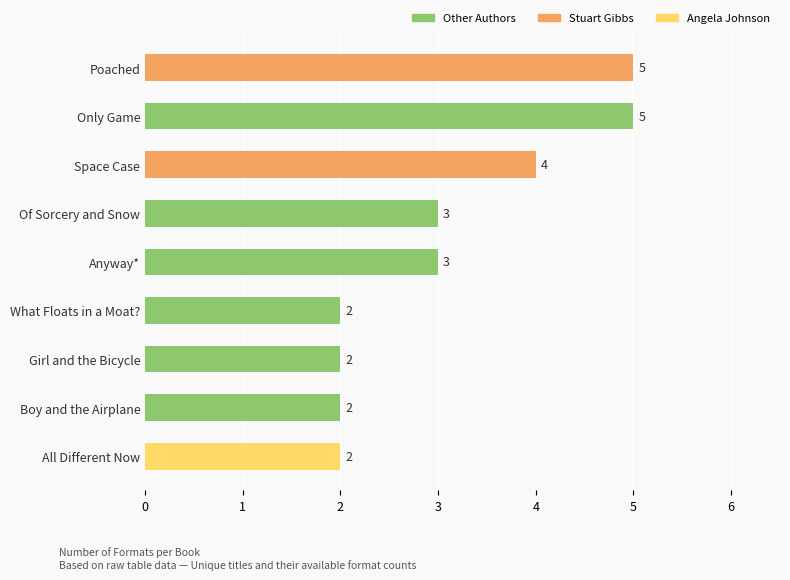

What position from the bottom is Boy and the Airplane?

2